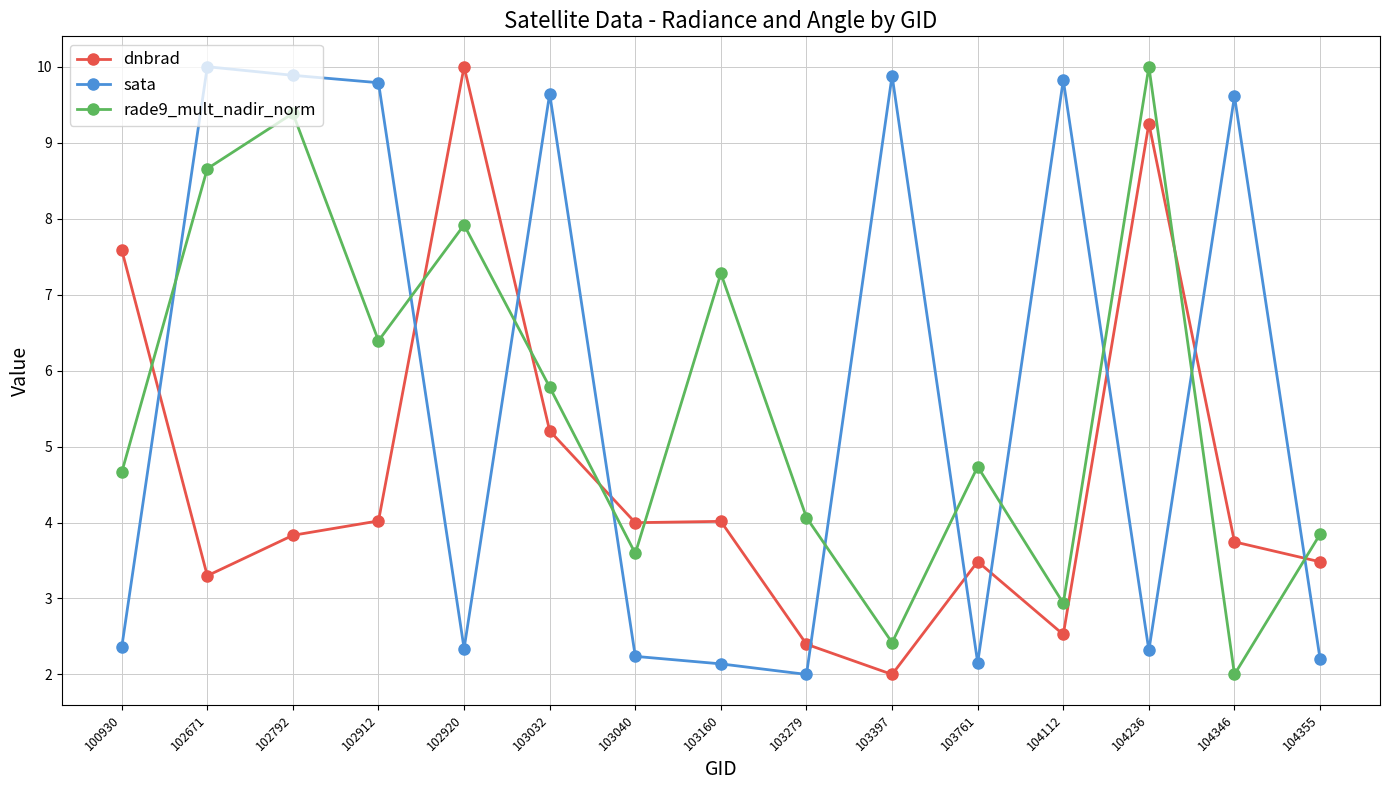

How many categories are shown in the chart?

15